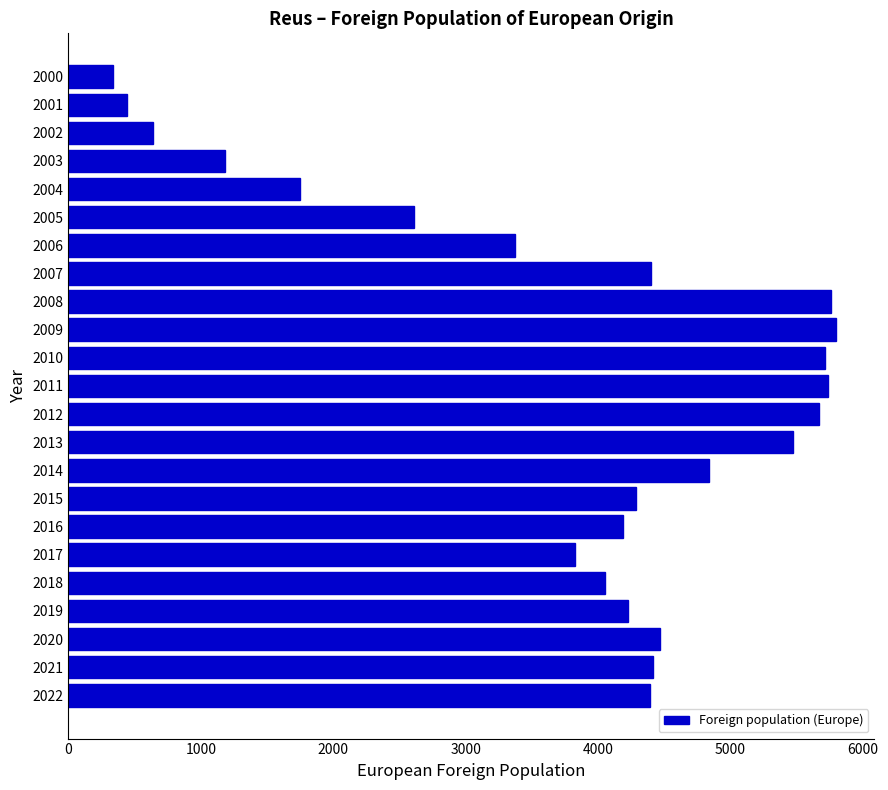

What is the smallest value displayed?

333